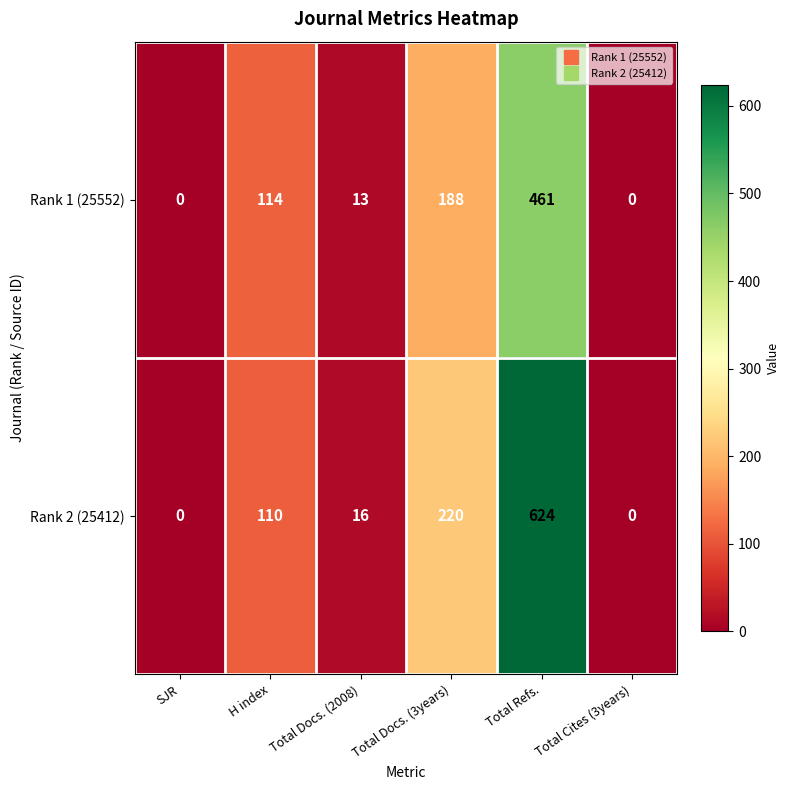

Reading left to right, what are all the values shown in this chart?

Rank 1 (25552): 0	114	13	188	461	0
Rank 2 (25412): 0	110	16	220	624	0